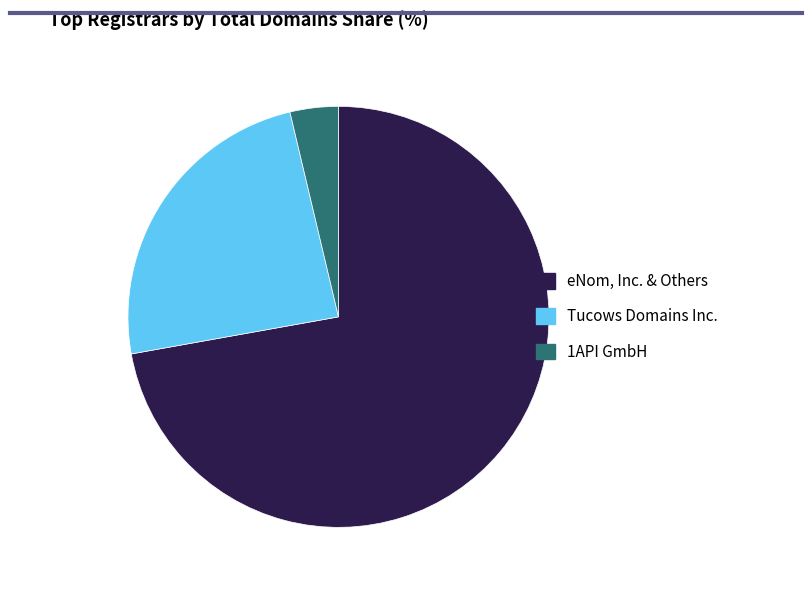

Is there a majority slice in this chart?

Yes